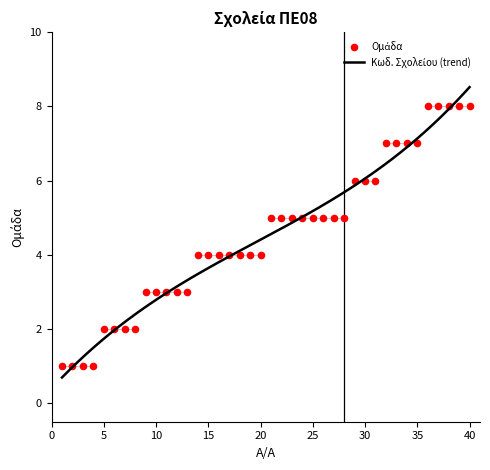

Between 1 and 25, which is larger?

25